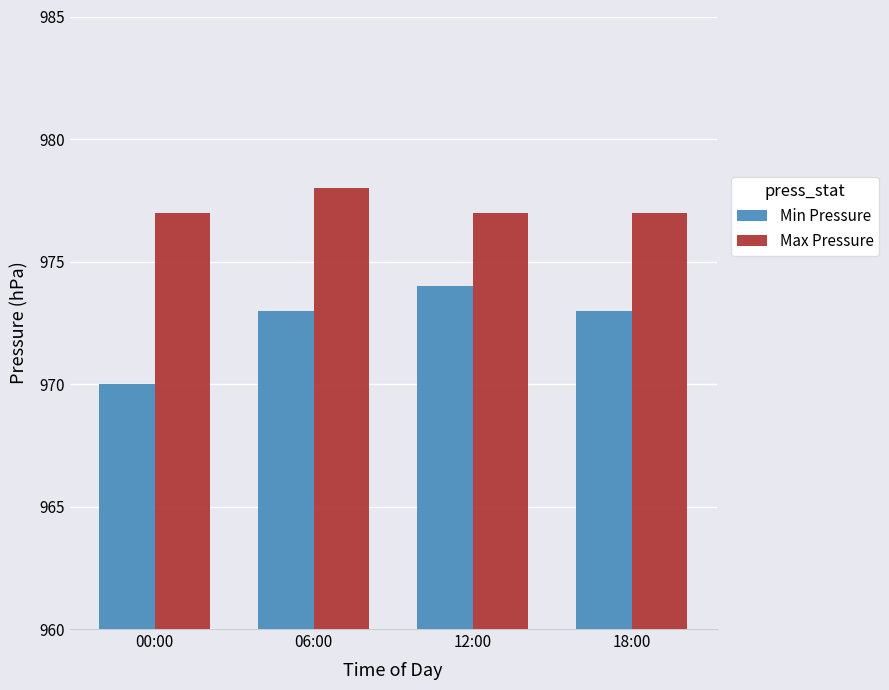

What are all the series names shown in the legend?

Min Pressure, Max Pressure